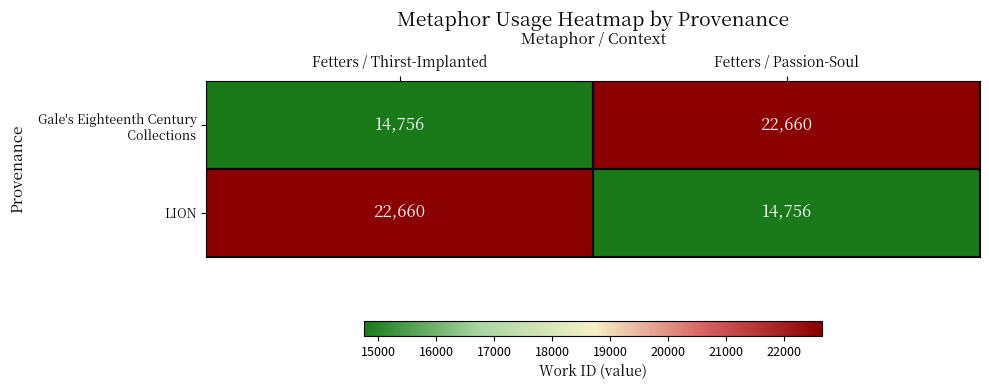

What is the minimum value shown in the chart?

14756